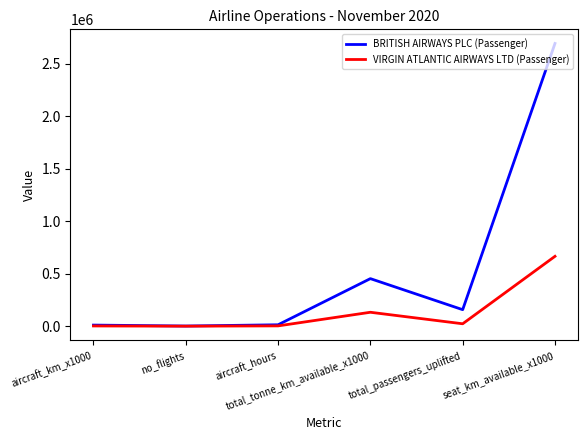

List the series in order of their overall mean, lowest first.

VIRGIN ATLANTIC AIRWAYS LTD (Passenger), BRITISH AIRWAYS PLC (Passenger)